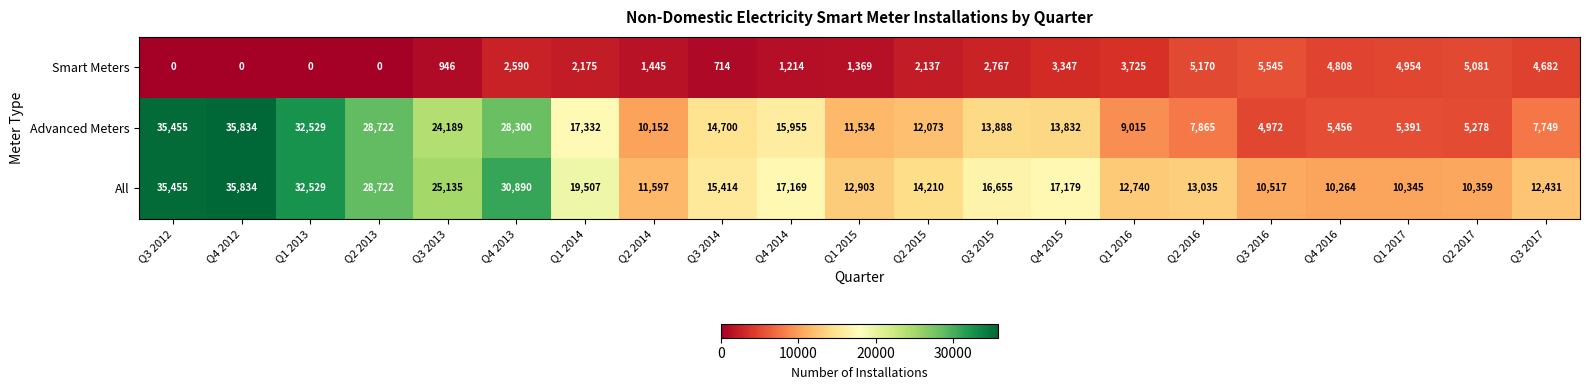

How many series are shown in this chart?

3